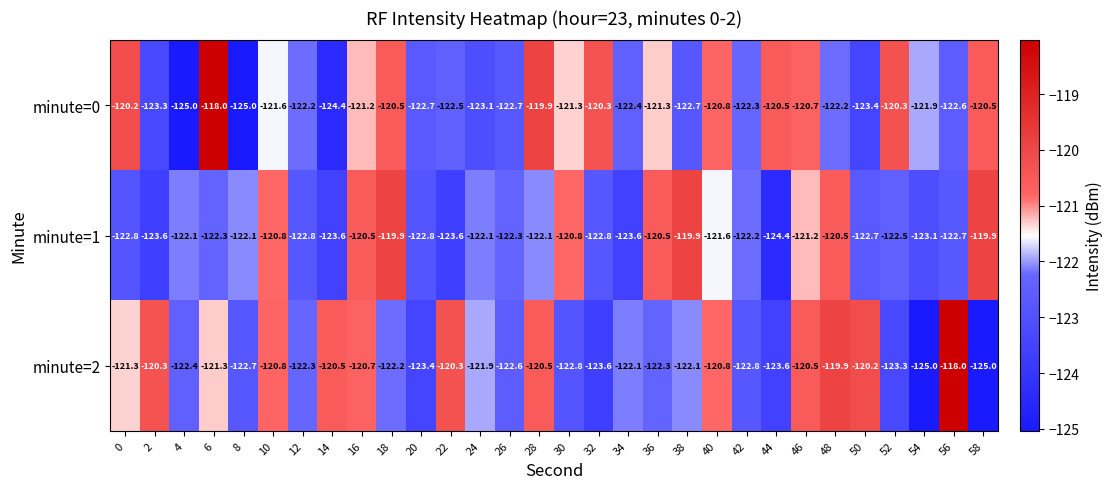

Between 32 and 44, which series saw the biggest shift?

minute=1